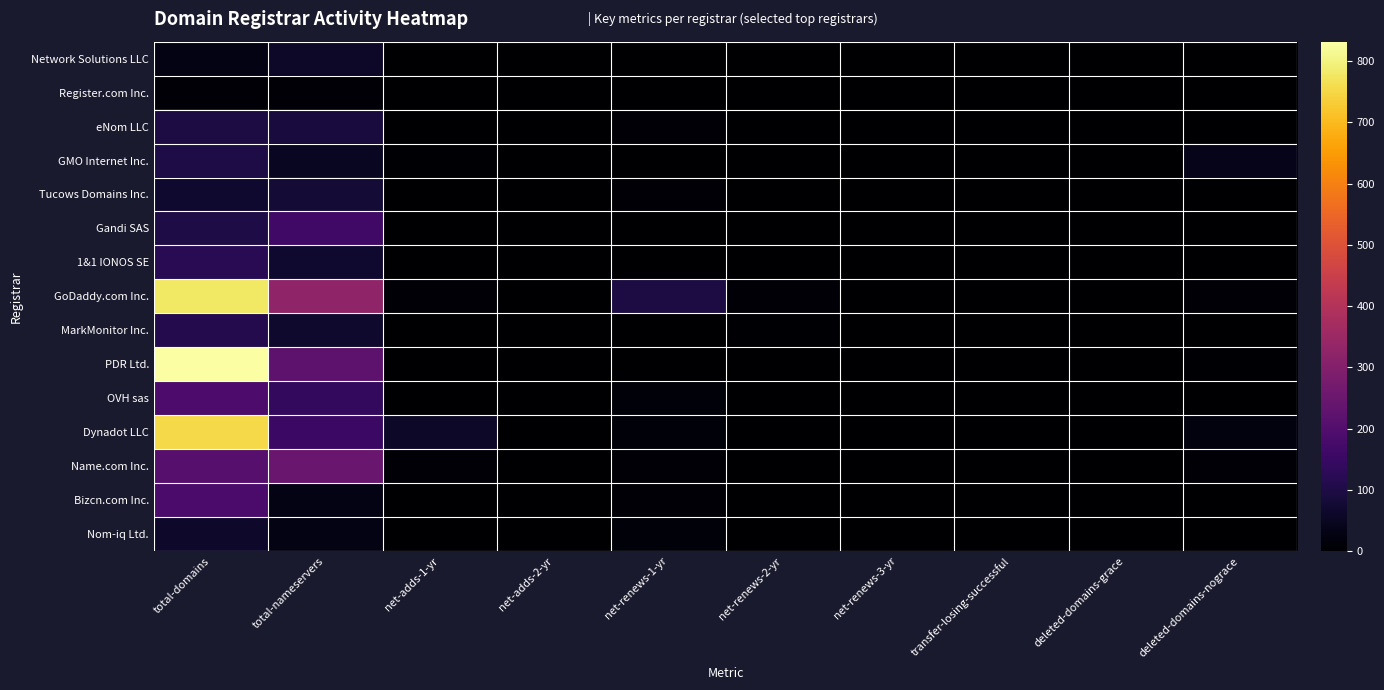

Which series has the widest spread of values?

PDR Ltd.